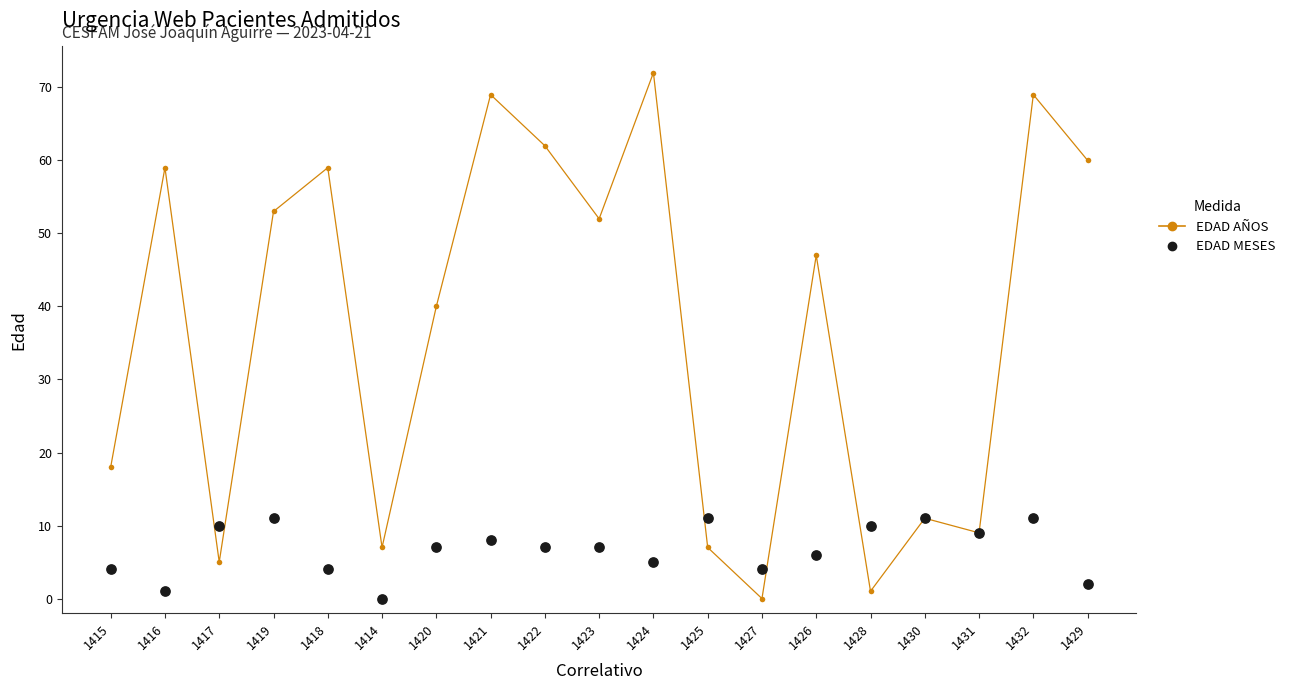

Is the value of EDAD AÑOS at 1424 greater than the value of EDAD MESES at 1432?

Yes